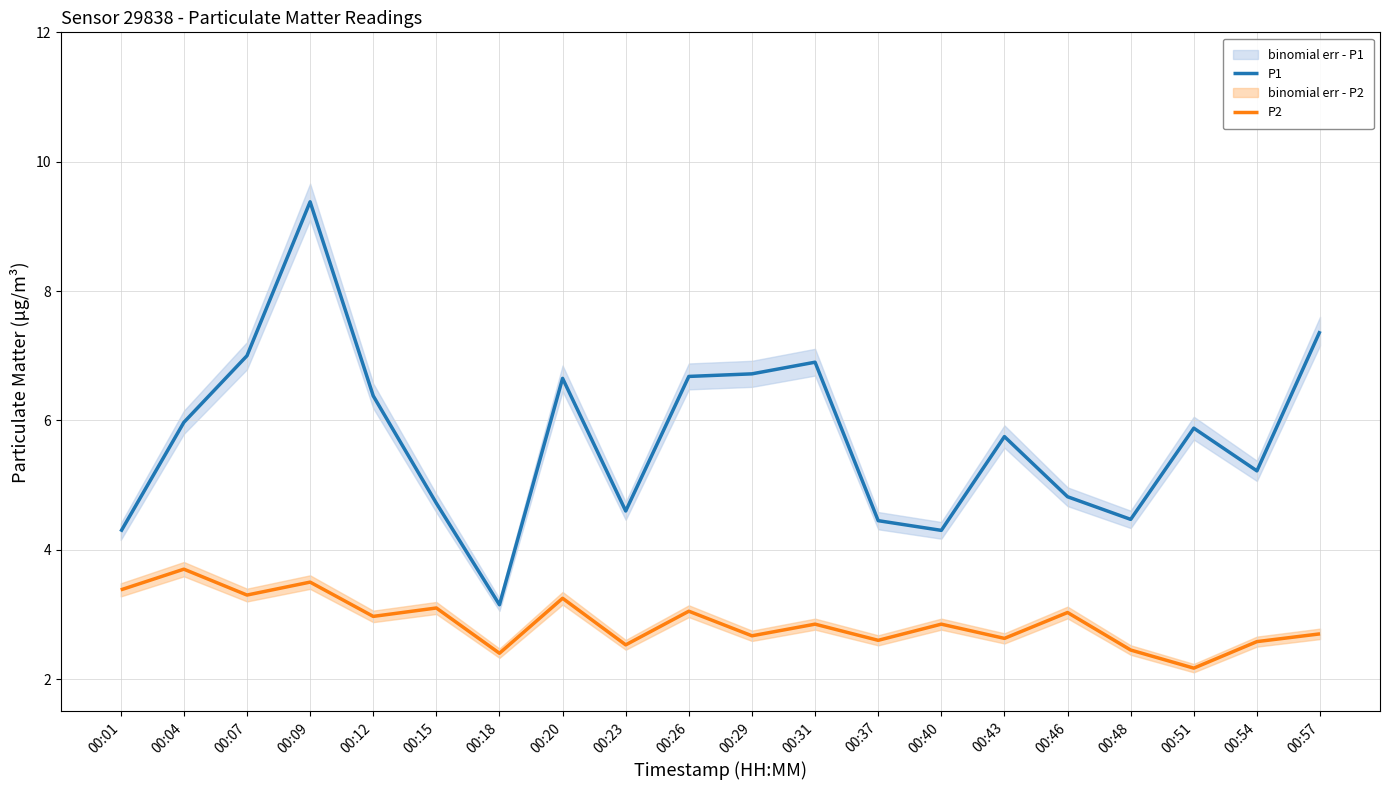

The P2 series shows 2.6 at 00:54. True or false?

True